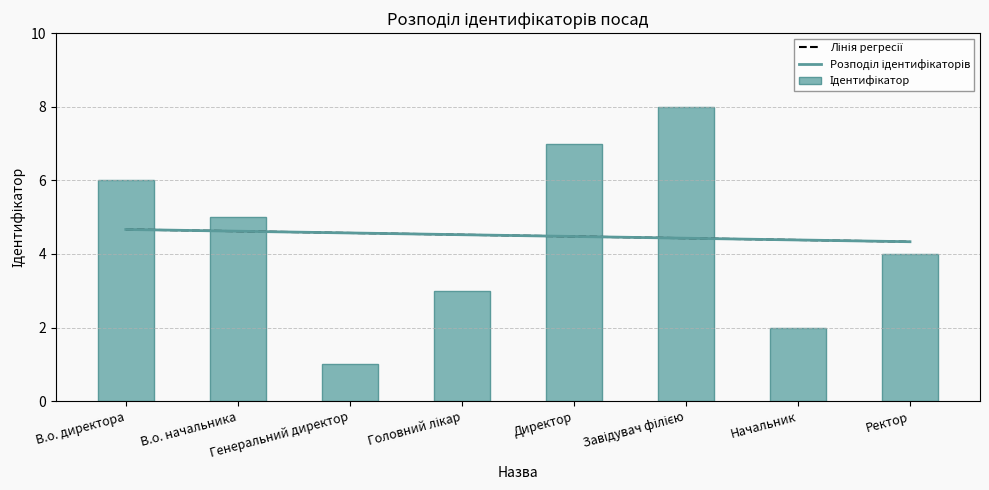

What is the change in value from Начальник to Ректор?

+2